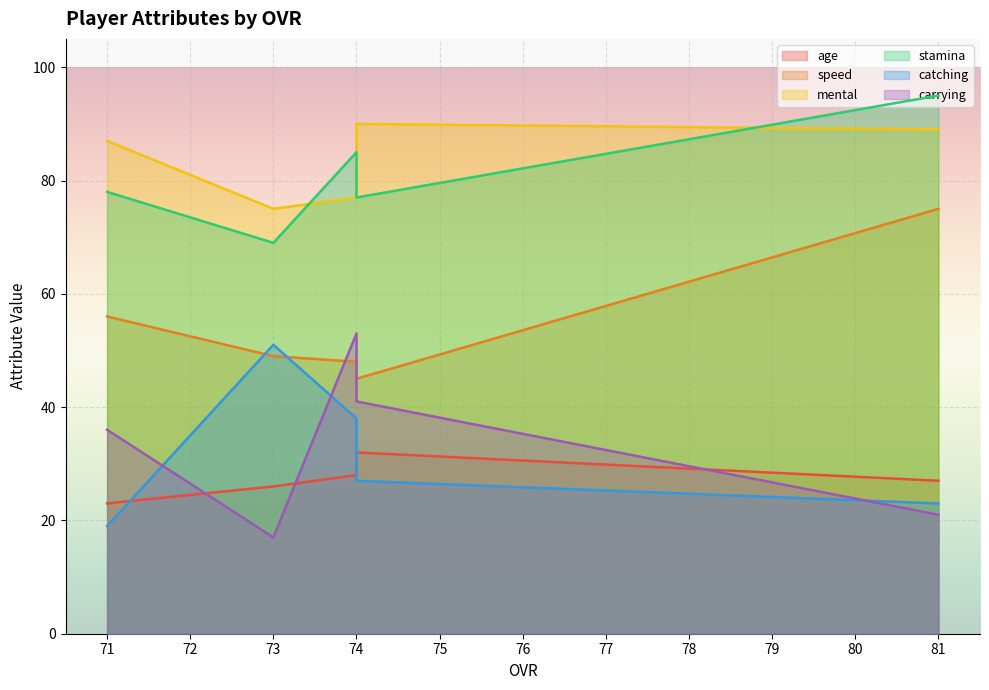

Reading left to right, list all the values displayed in this chart.

age: 27	32	28	26	23
speed: 75	45	48	49	56
mental: 89	90	77	75	87
stamina: 95	77	85	69	78
catching: 23	27	38	51	19
carrying: 21	41	53	17	36